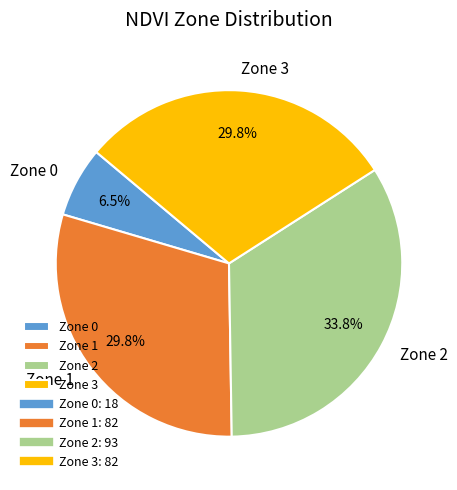

What percentage is NOT represented by Zone 3?

70.2%